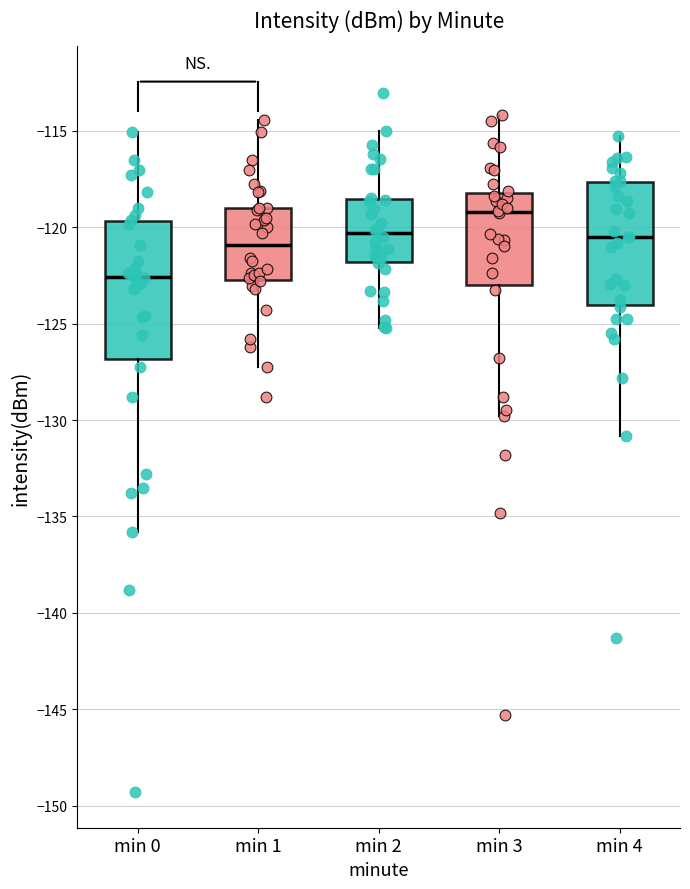

Reading left to right, read every box against the y-axis: the position of its median line, the range the box covers, and the ends of its whiskers. The values are not printed on the chart, so give them approximately, as read against the axis.

min 0: median -122.5, box -127.0 to -119.5, whiskers -136.0 to -115.0
min 1: median -121.0, box -122.5 to -119.0, whiskers -127.0 to -114.5
min 2: median -120.5, box -122.0 to -118.5, whiskers -125.0 to -115.0
min 3: median -119.0, box -123.0 to -118.0, whiskers -130.0 to -114.0
min 4: median -120.5, box -124.0 to -117.5, whiskers -131.0 to -115.5